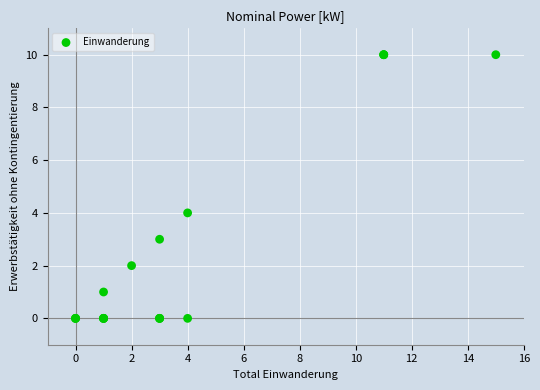

What Y value in the scatter plot is closest to 5?

4